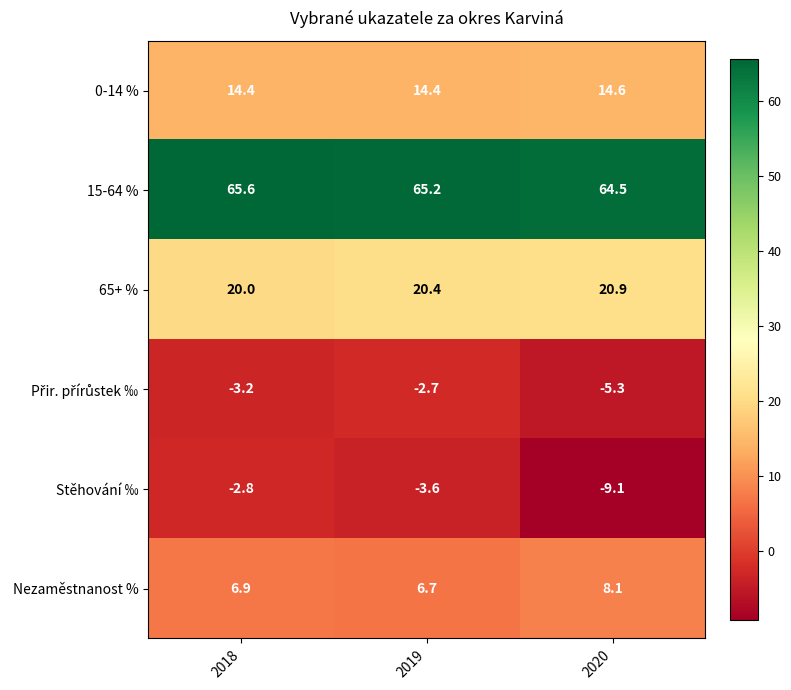

How many 0-14 % values are between 14 and 15?

3